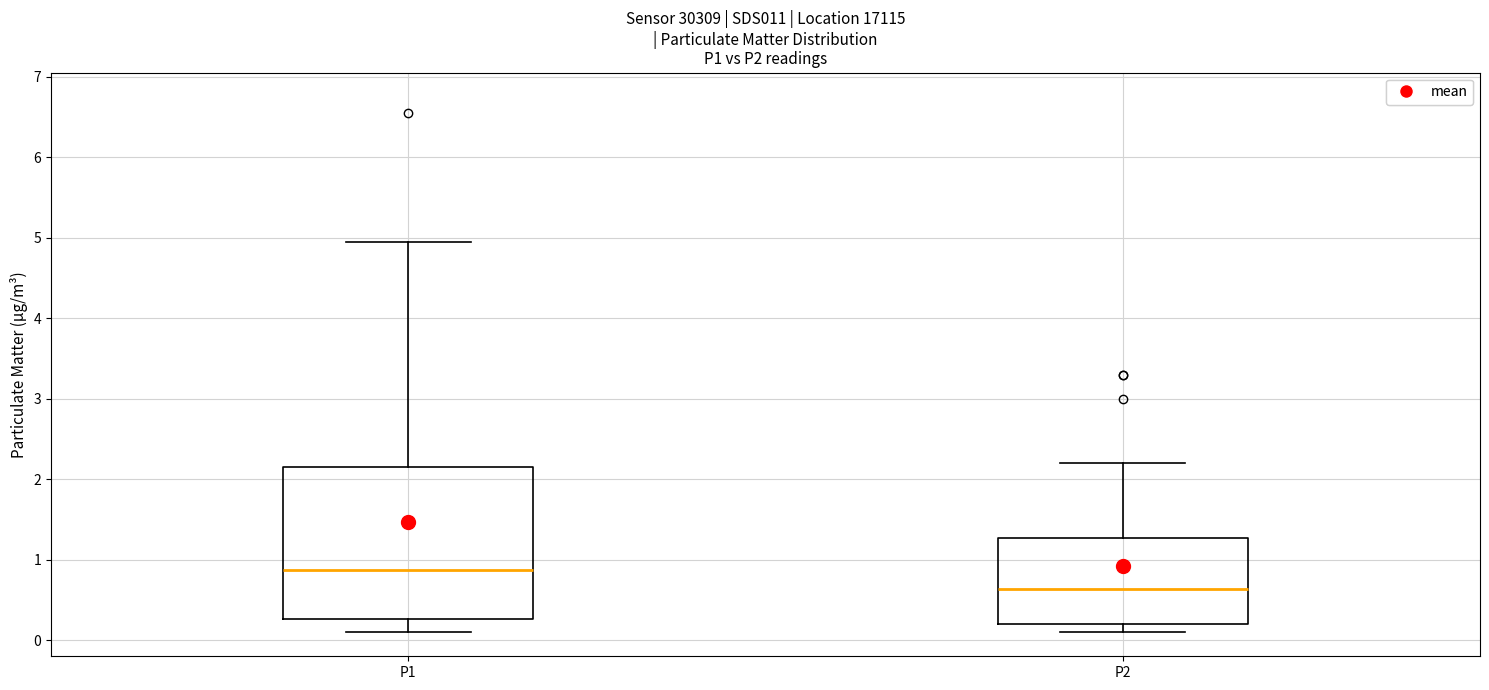

Reading left to right, transcribe this box plot: for each box, give where its median line is, the range the box spans, and where its two whiskers end, as read against the y-axis. The values are not printed on the chart, so give them approximately, as read against the axis.

P1: median 0.9, box 0.3 to 2.2, whiskers 0.1 to 5.0
P2: median 0.6, box 0.2 to 1.3, whiskers 0.1 to 2.2